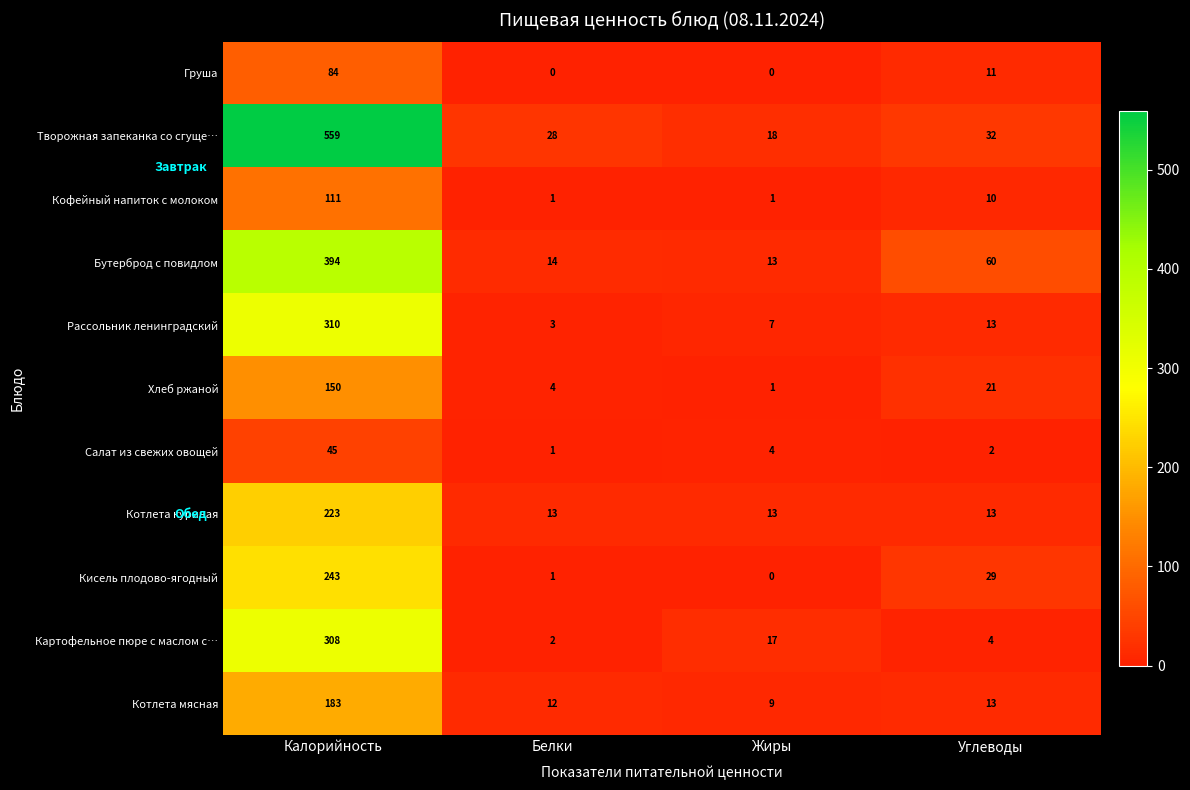

At how many categories does at least one series exceed 394?

1